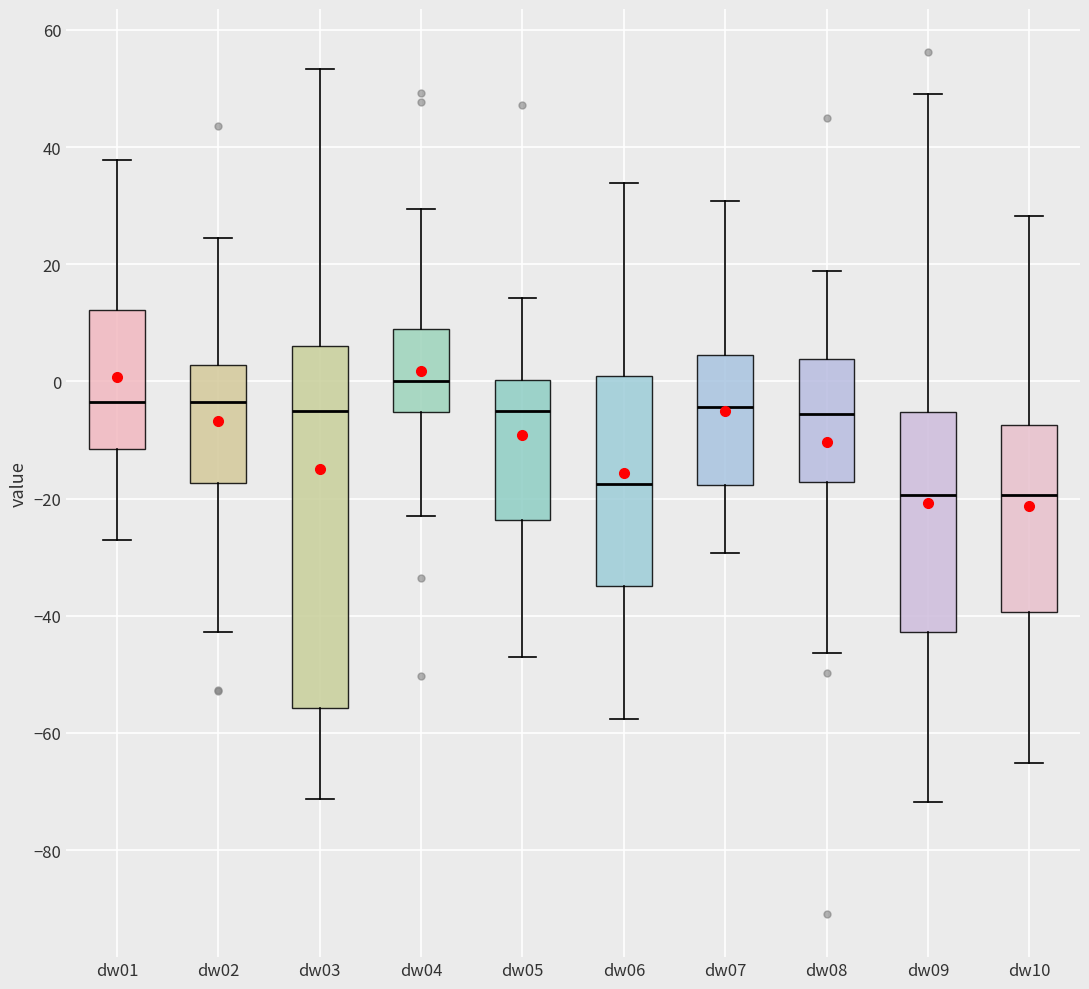

Comparing the boxes themselves (not the whiskers), which one is the tallest?

dw03